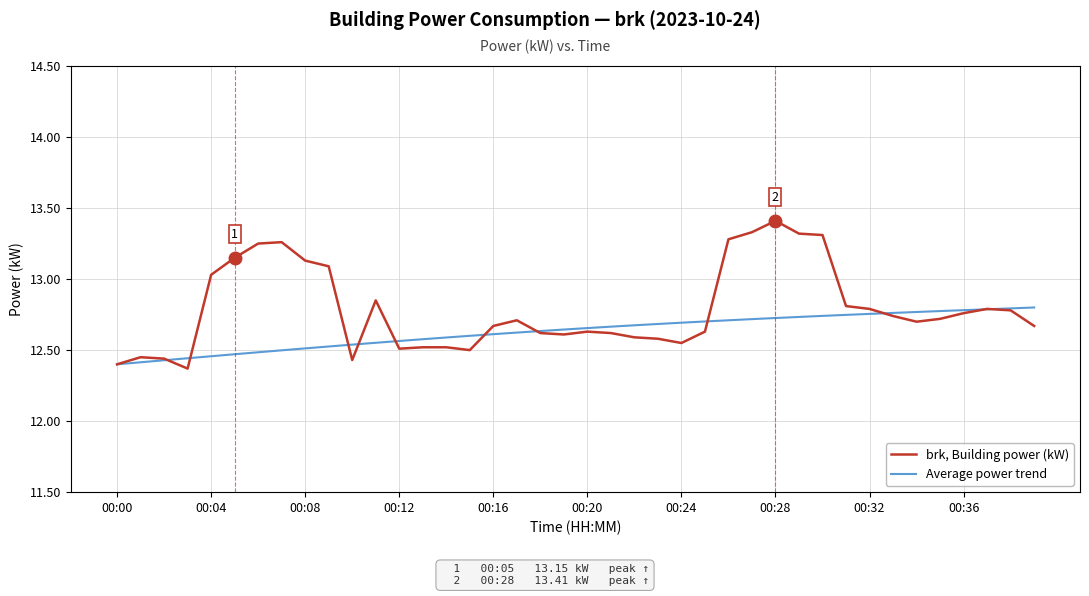

What is the difference between the maximum and minimum values in the Average power trend series?

0.4